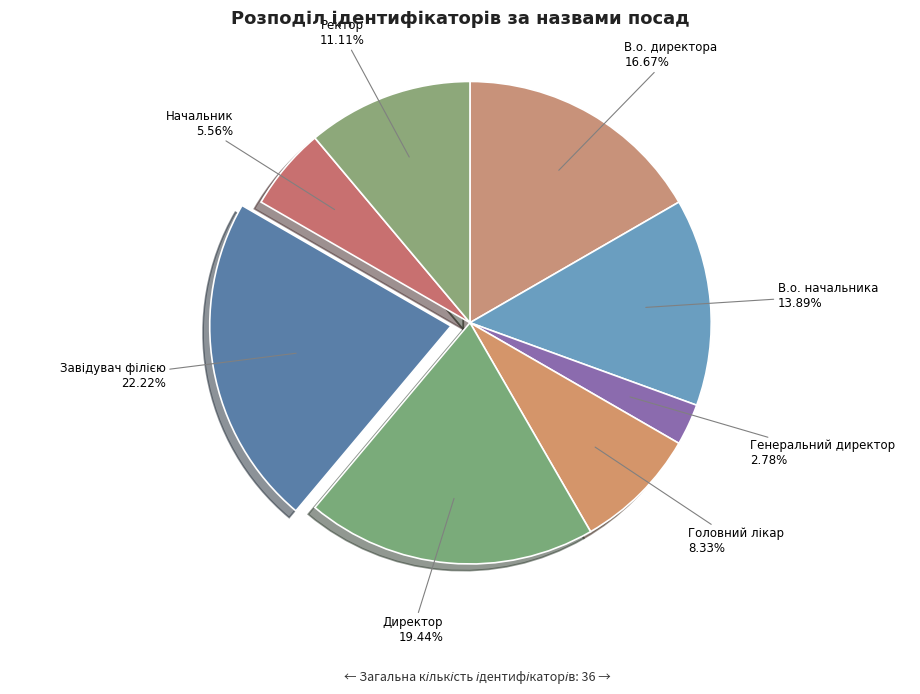

How many slices are in this pie chart?

8